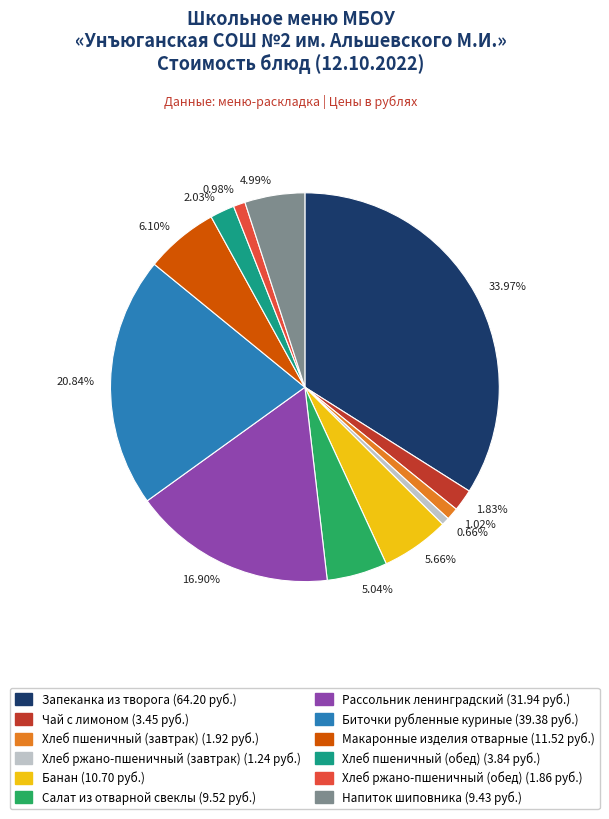

How many segments does this pie chart have?

12